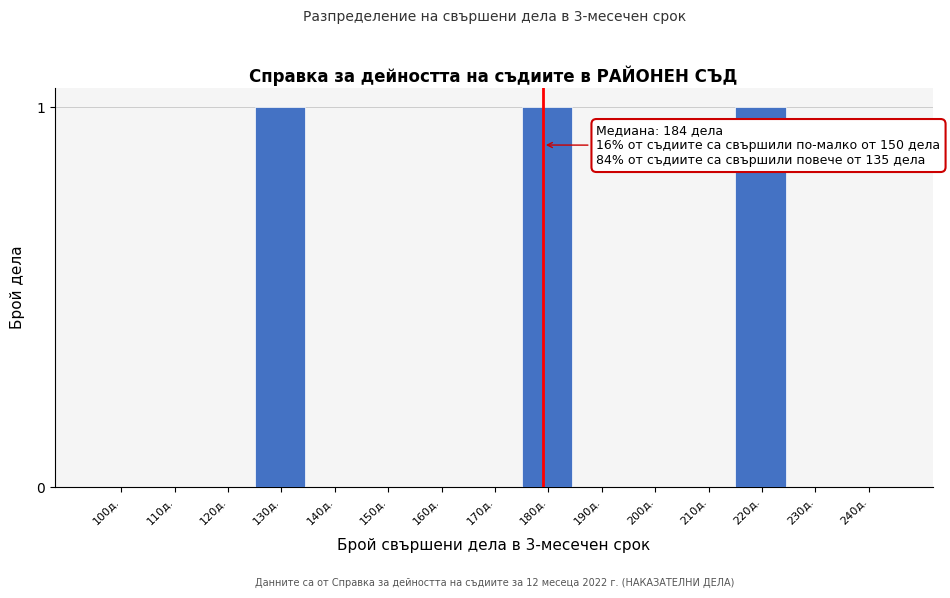

Reading left to right, what are all the values shown in this chart?

100д.=0	110д.=0	120д.=0	130д.=1	140д.=0	150д.=0	160д.=0	170д.=0	180д.=1	190д.=0	200д.=0	210д.=0	220д.=1	230д.=0	240д.=0